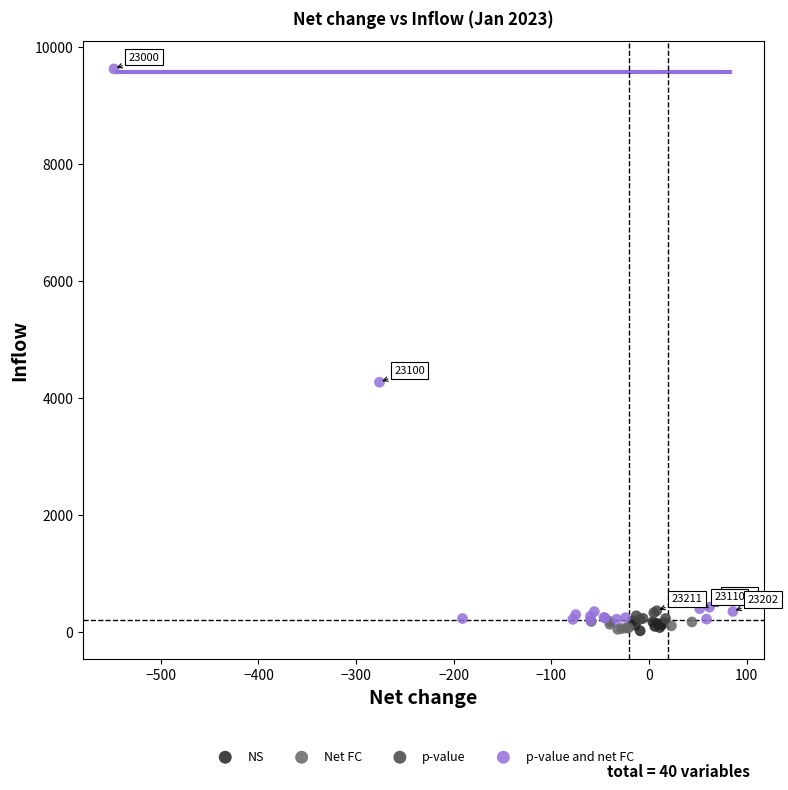

What are all the series names shown in the legend?

NS, Net FC, p-value, p-value and net FC